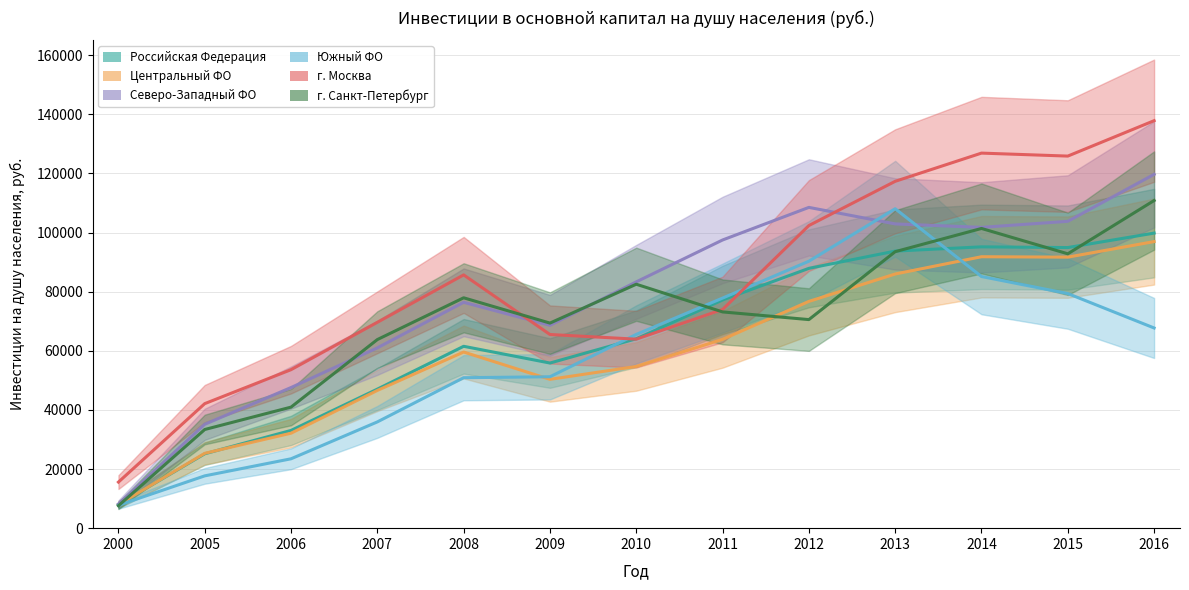

What is the average value of the г. Москва series?

83103.2